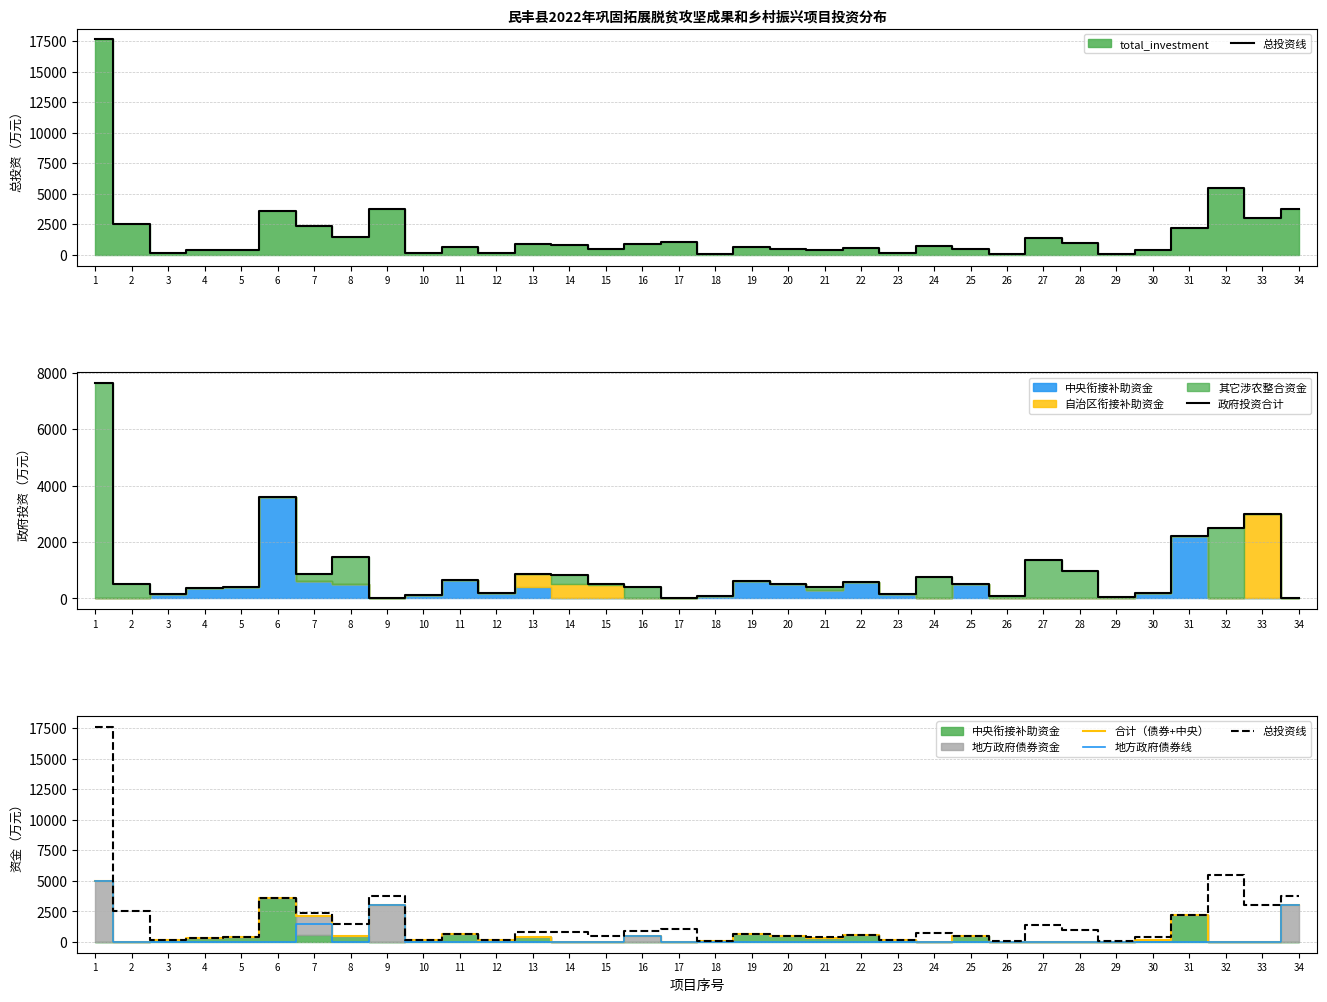

What is the value of the 合计（债券+中央） point at the 6th from the left?

3600.0